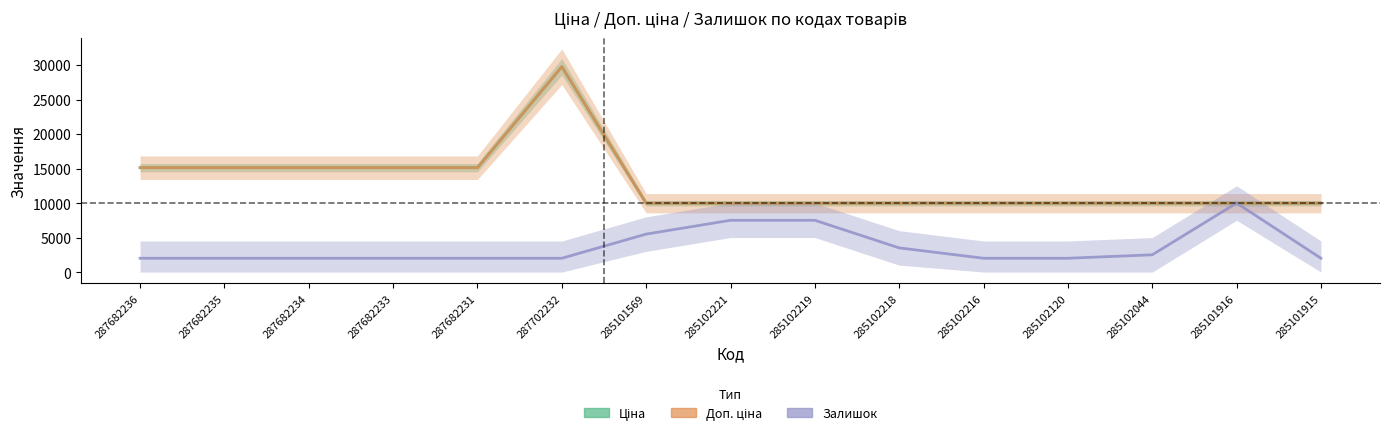

What is the label of the 4th point from the left?

287682233